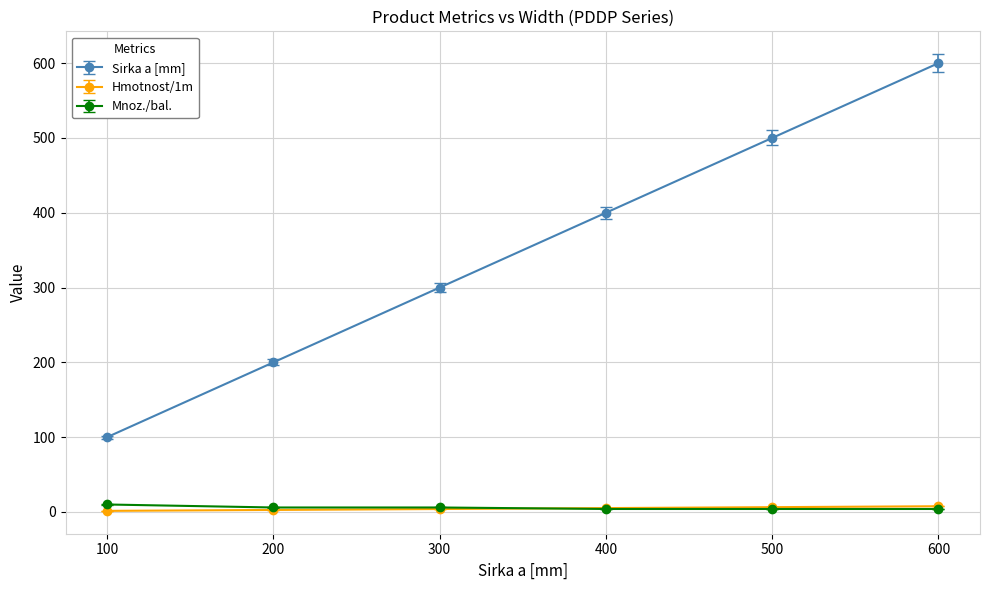

What is the value of the Hmotnost/1m point at the 4th from the left?

5.2